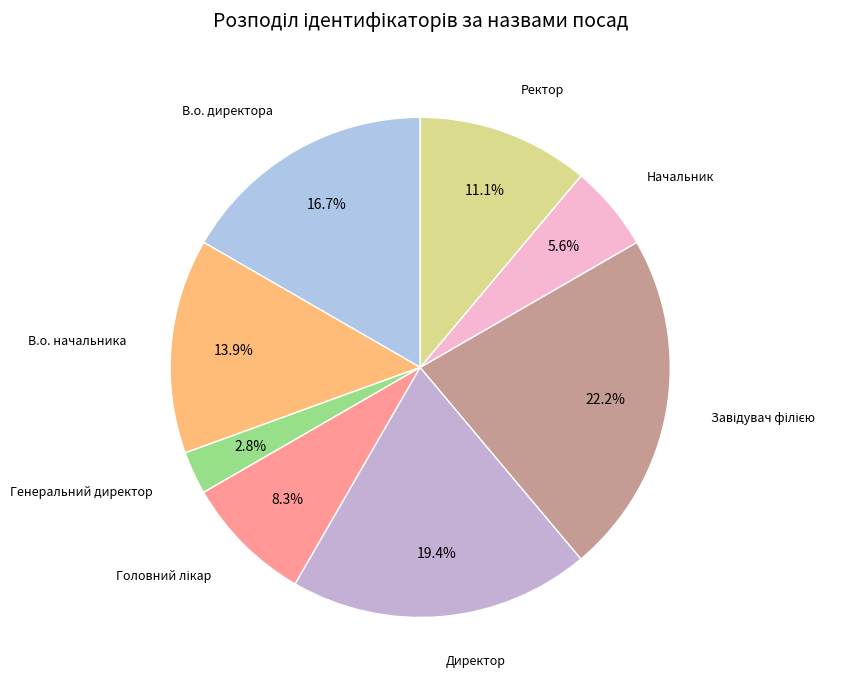

Which slice is the largest?

Завідувач філією